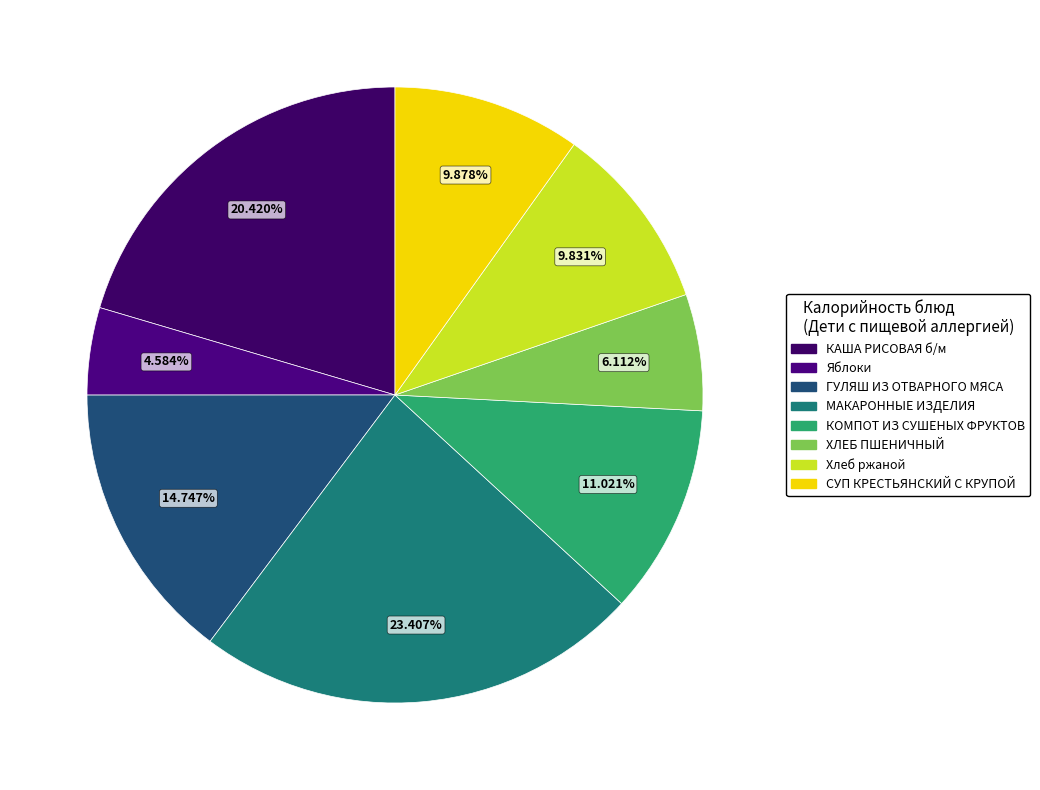

Is there a majority slice in this chart?

No